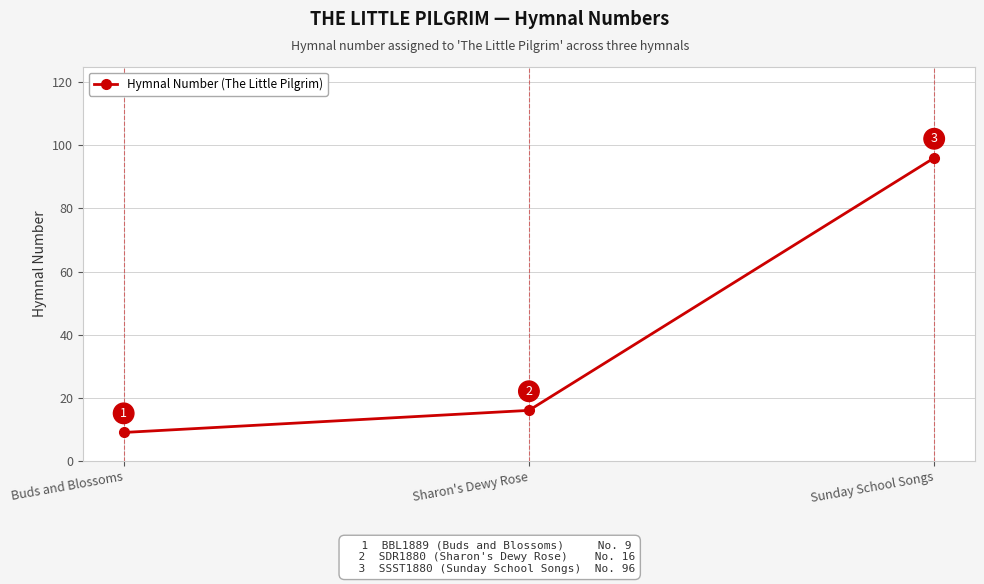

What is the label of the 3rd point from the left?

Sunday School Songs